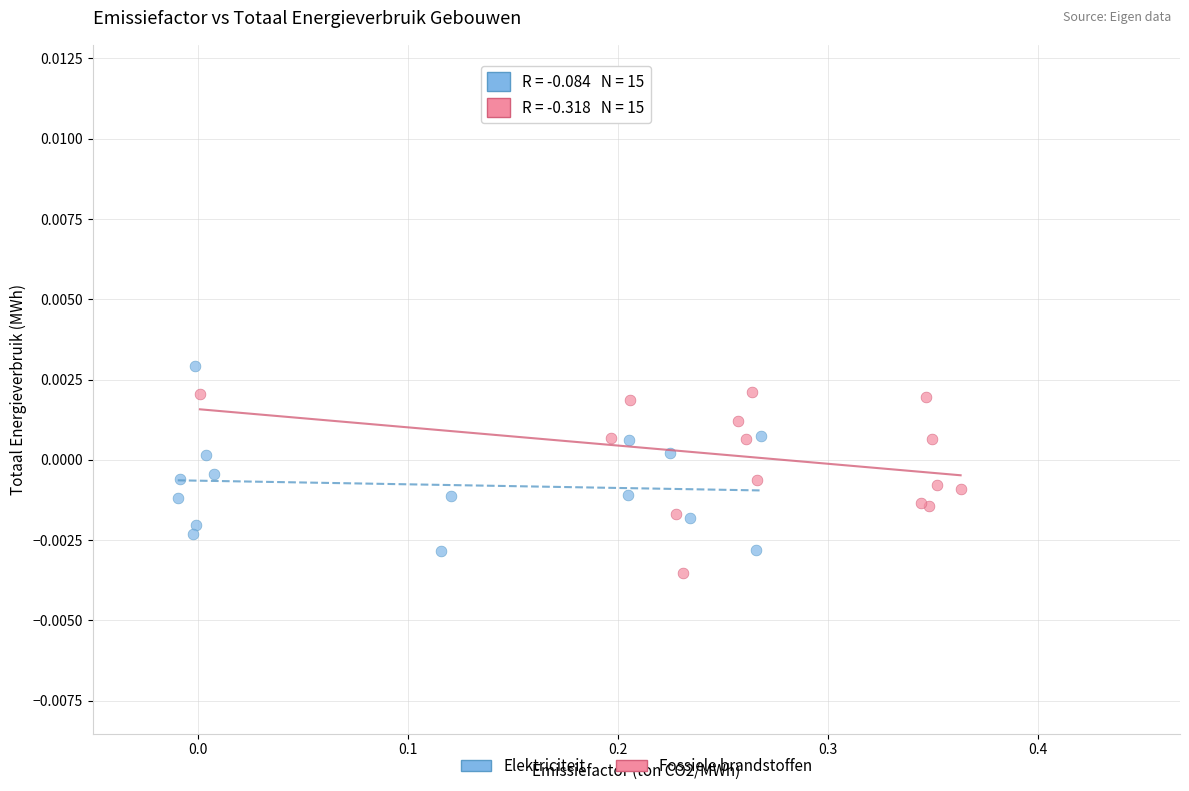

What are all the series names shown in the legend?

Elektriciteit, Fossiele brandstoffen